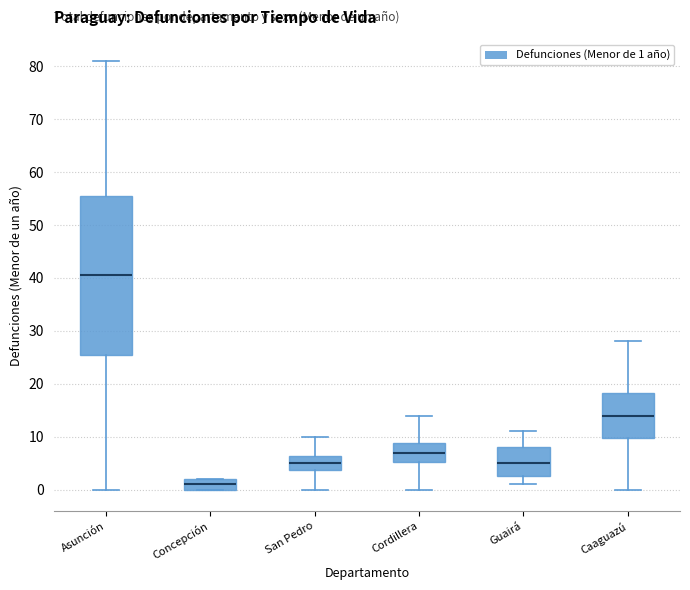

Reading left to right, read every box against the y-axis: the position of its median line, the range the box covers, and the ends of its whiskers. The values are not printed on the chart, so give them approximately, as read against the axis.

Asunción: median 41, box 26 to 56, whiskers 0 to 81
Concepción: median 1, box 0 to 2, whiskers 0 to 2
San Pedro: median 5, box 4 to 6, whiskers 0 to 10
Cordillera: median 7, box 5 to 9, whiskers 0 to 14
Guairá: median 5, box 3 to 8, whiskers 1 to 11
Caaguazú: median 14, box 10 to 18, whiskers 0 to 28